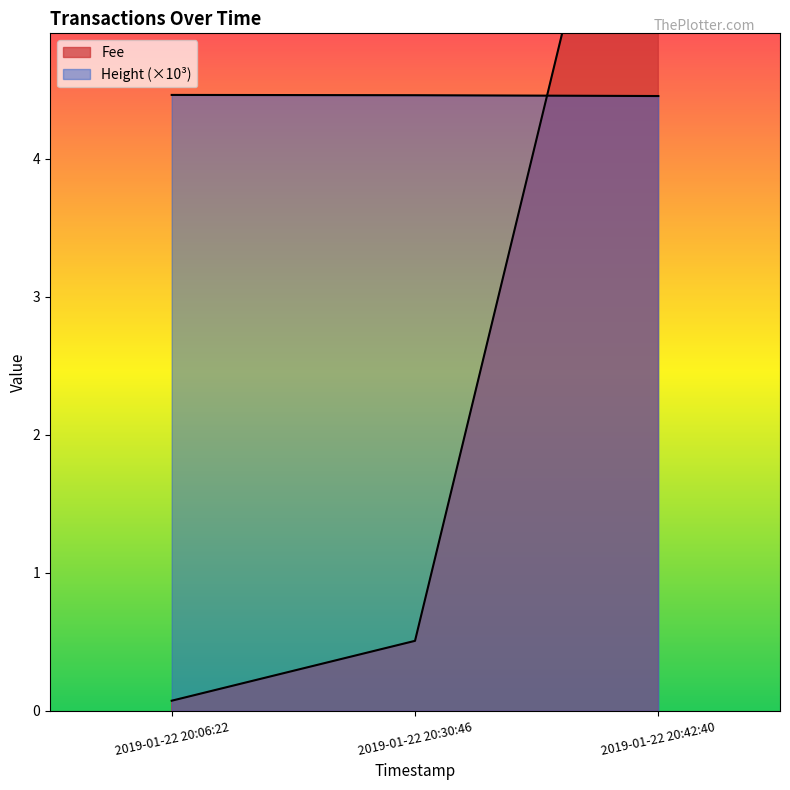

What is the approximate value of Fee at 2019-01-22 20:06:22?

0.1